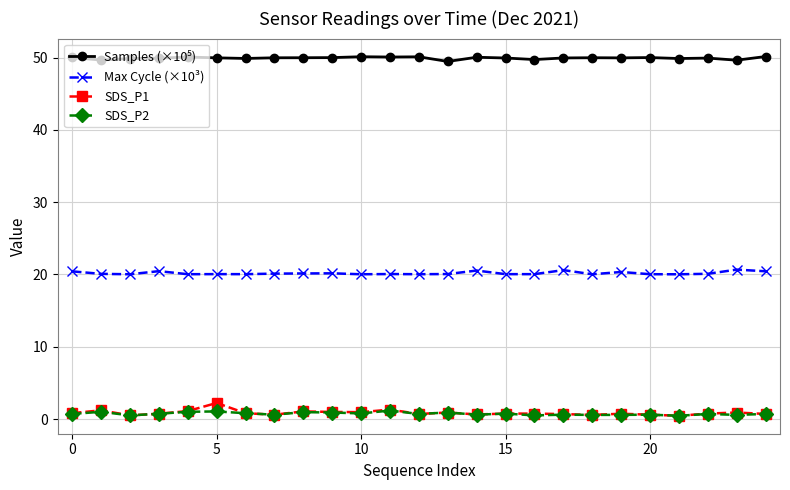

Which series has the widest spread of values?

SDS_P1